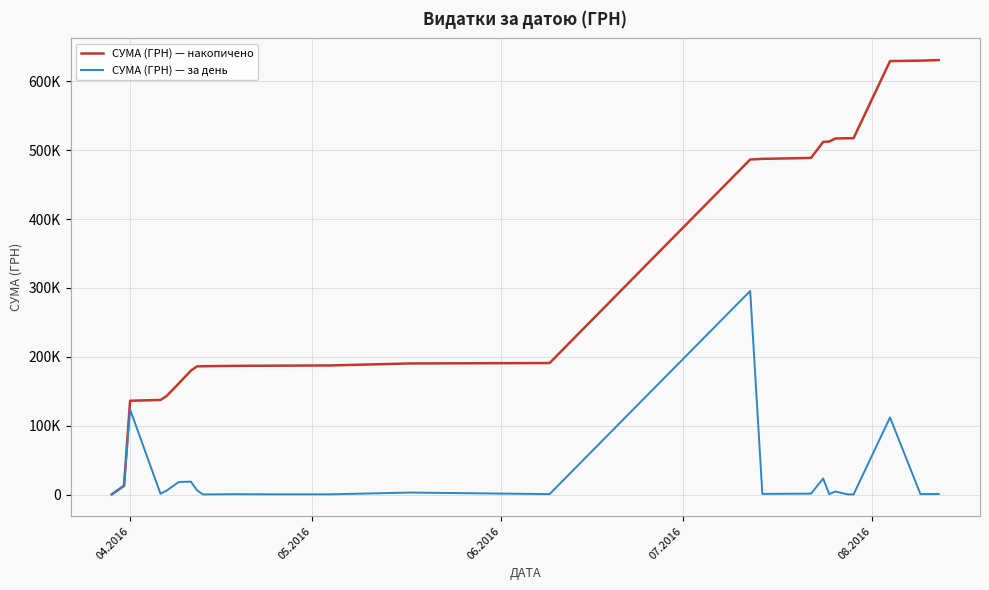

What is the sum of all СУМА (ГРН) — за день values?

630977.9